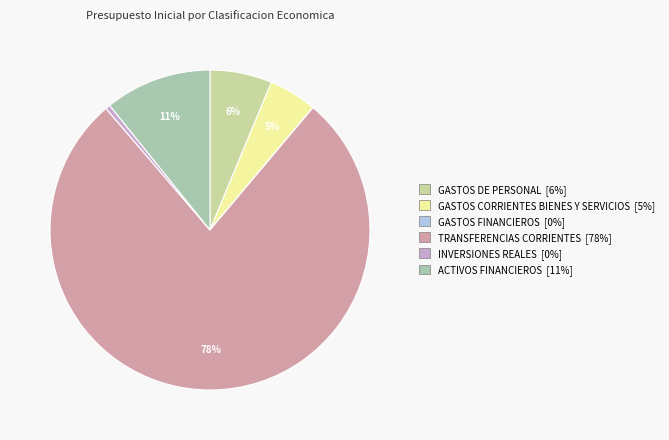

Which slice is the smallest?

GASTOS FINANCIEROS